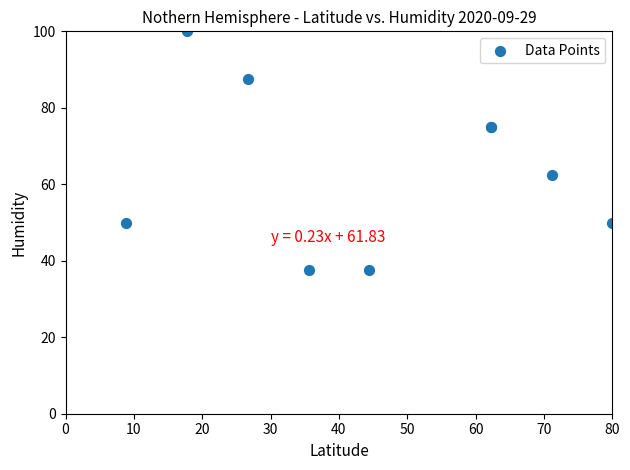

What Y value in the scatter plot is closest to 68?

62.5